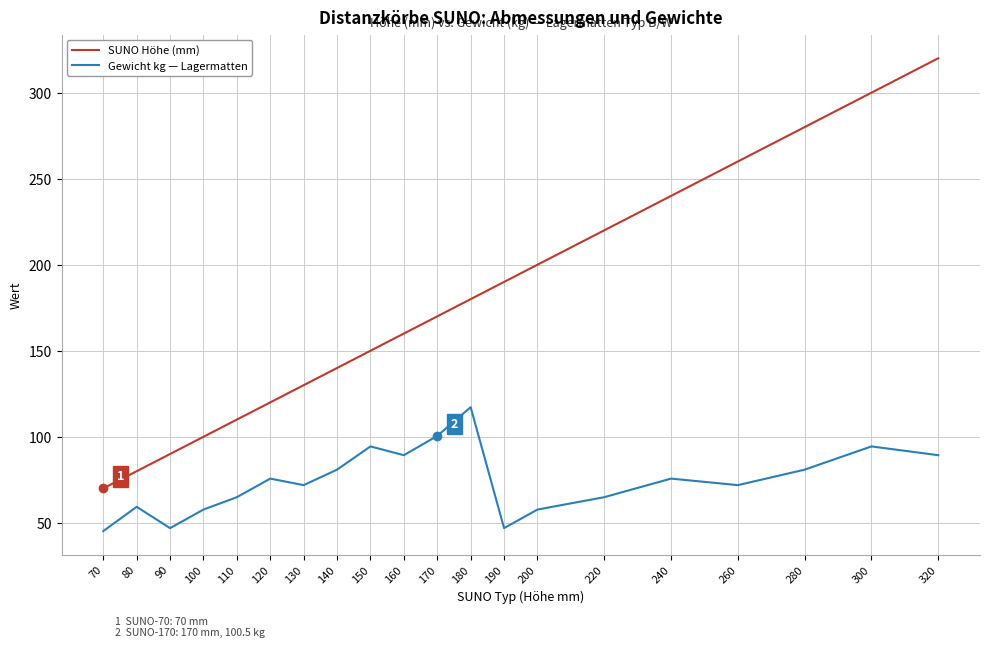

What is the minimum value shown in the chart?

45.2